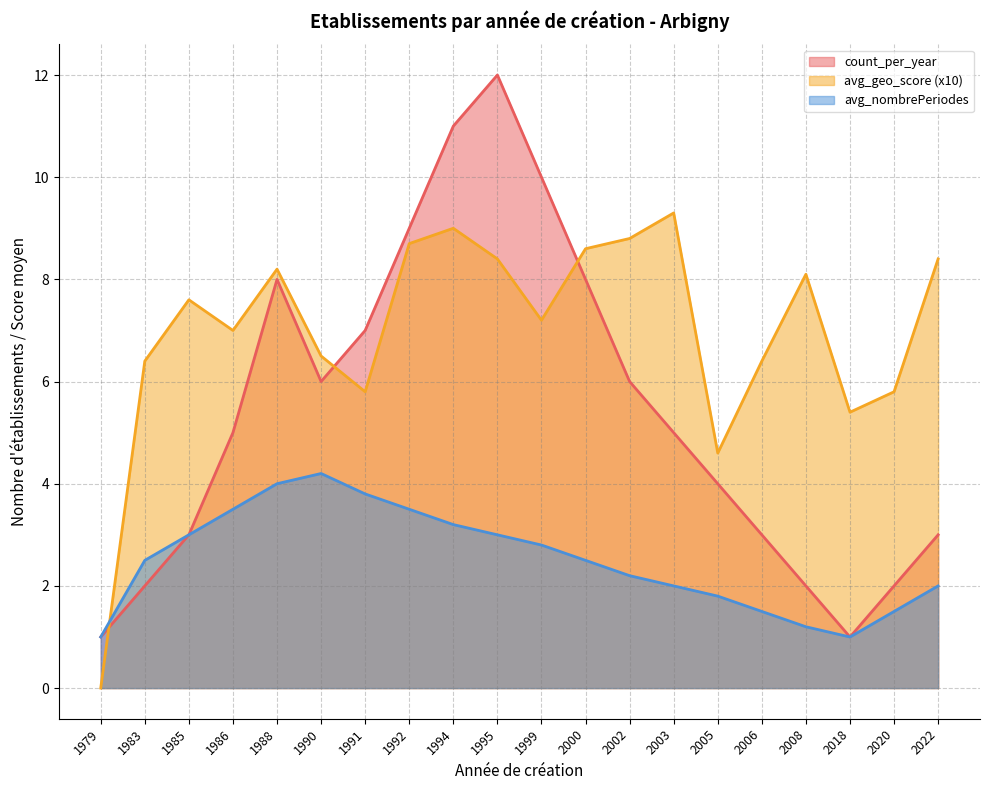

Which category has the lowest value in the avg_nombrePeriodes series?

1979